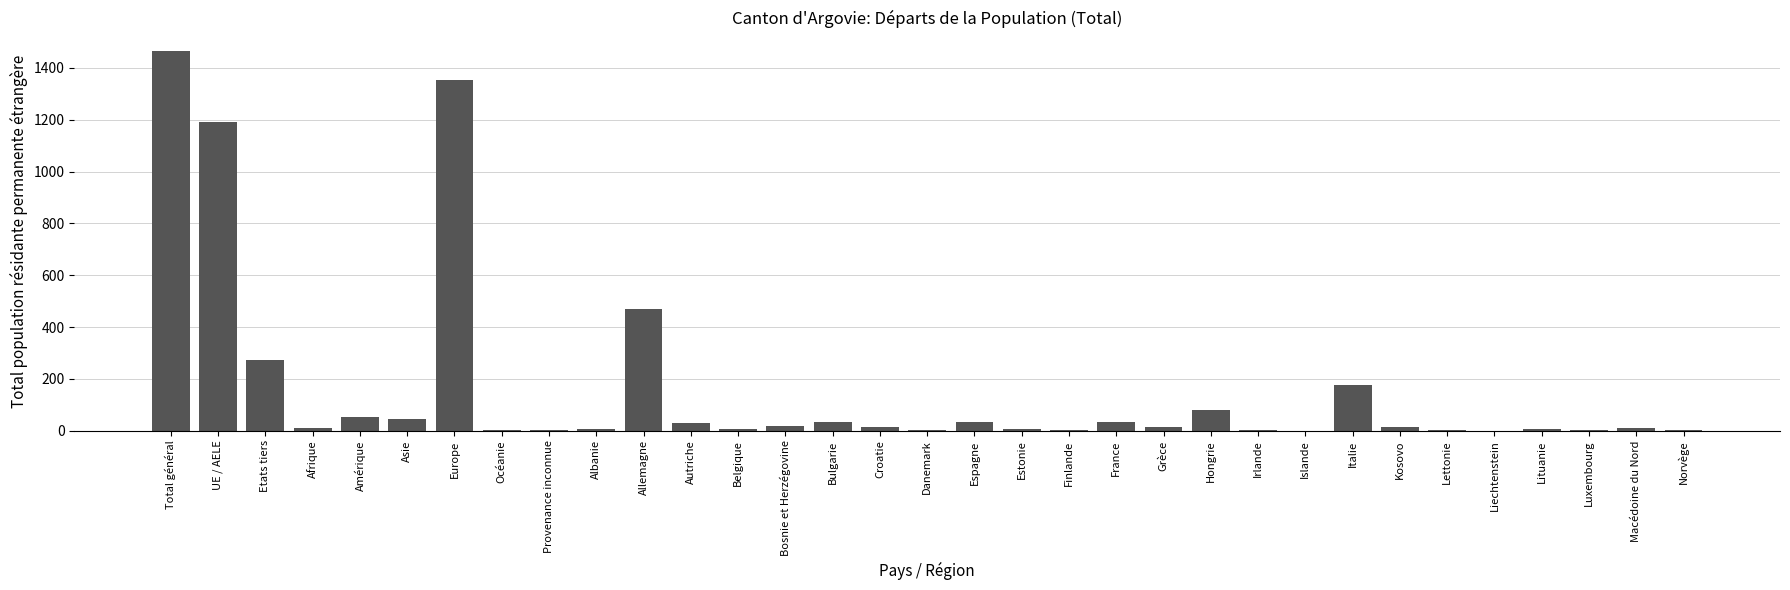

Is it true that the value at Europe is 914?

False